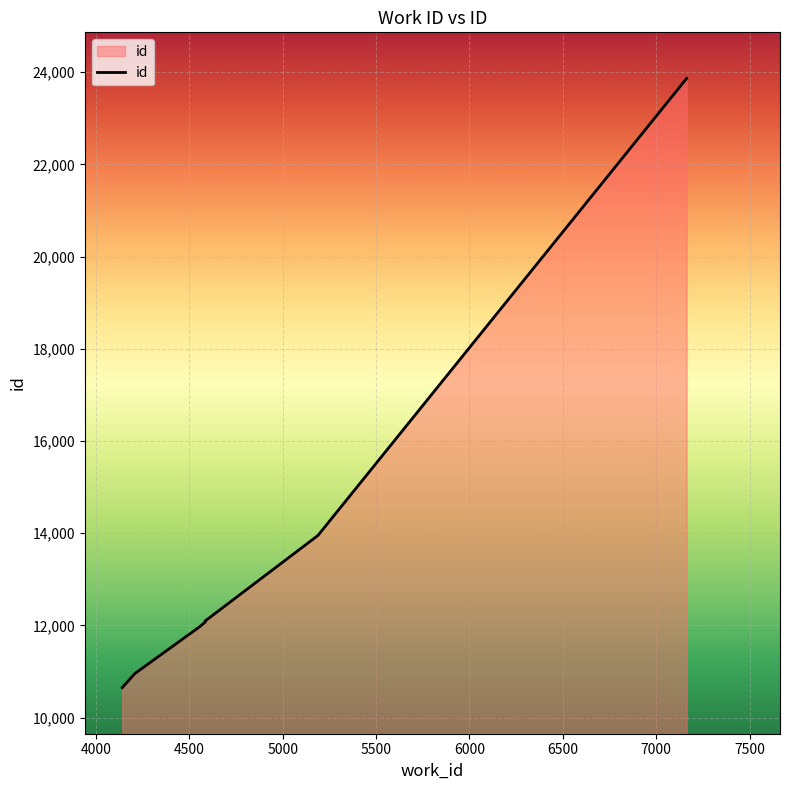

Does the chart display data point markers on the line(s)?

No